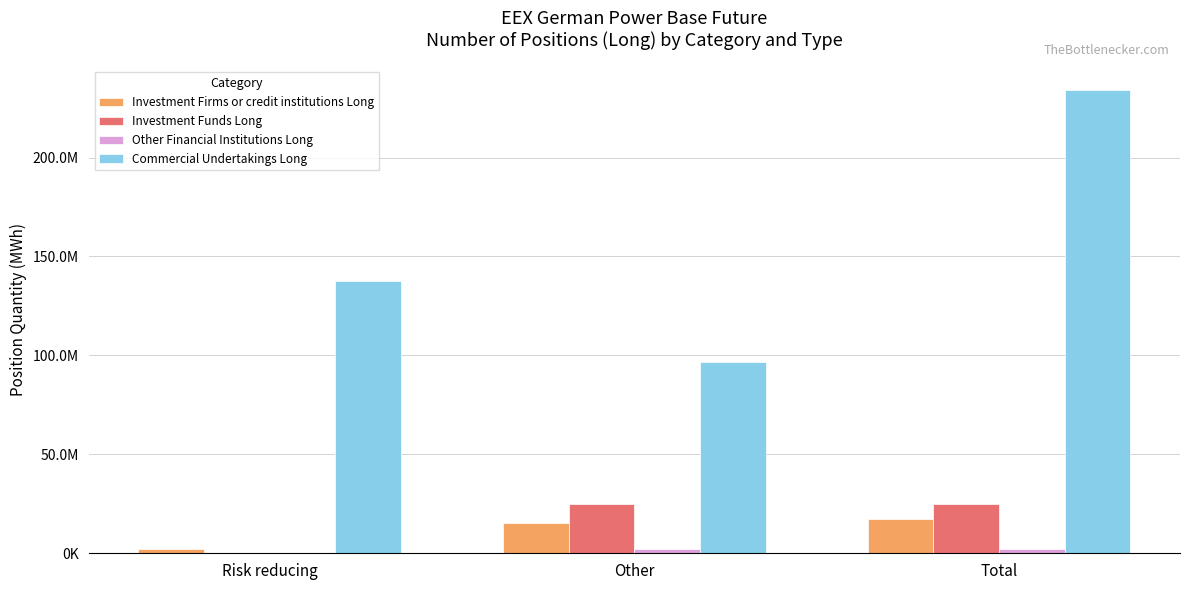

What is the difference between the maximum and second lowest values in the Other Financial Institutions Long series?

207500.0